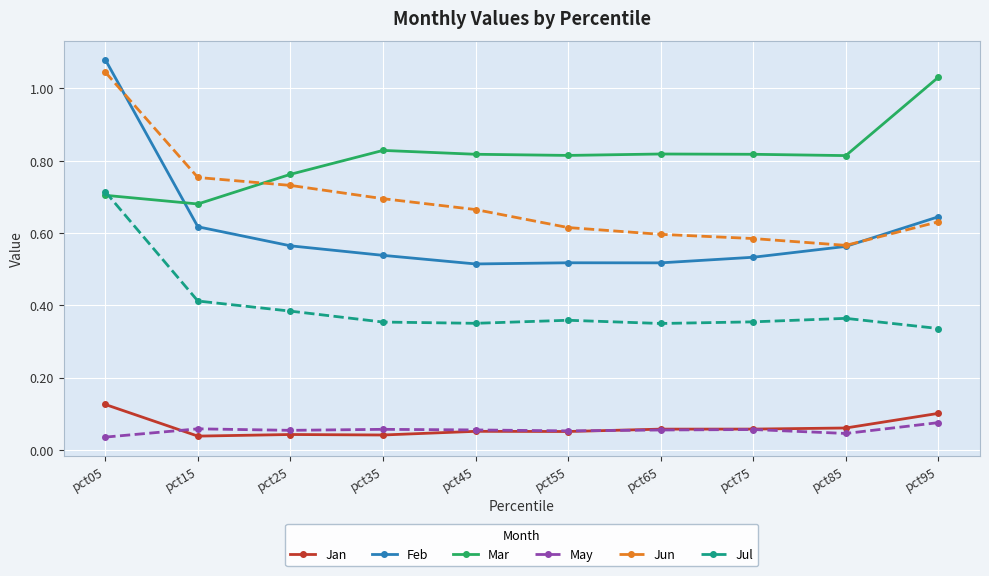

Count the Feb values in the range 0 to 1.

9